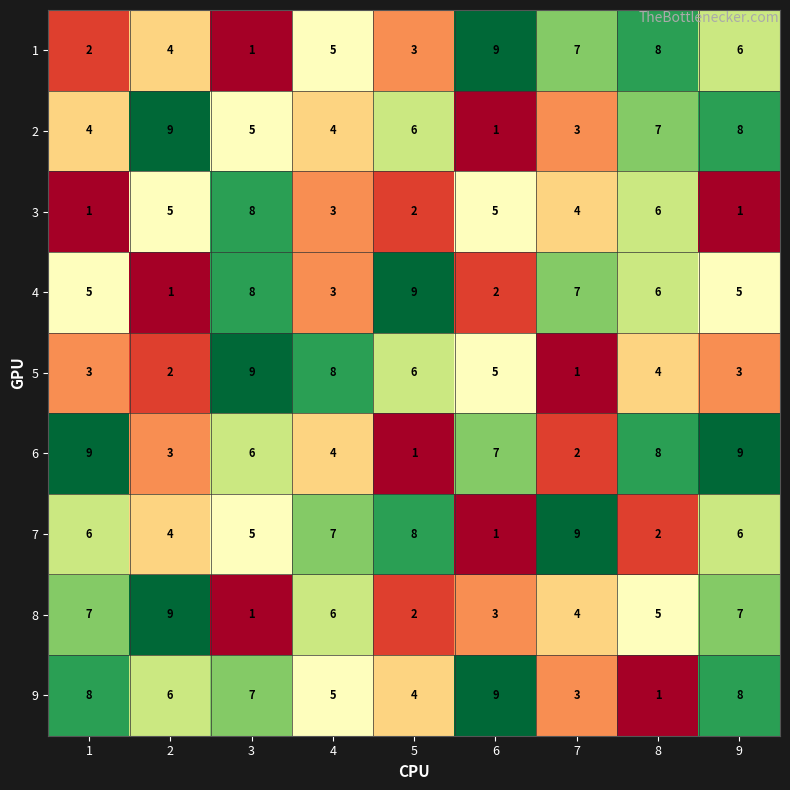

What is the highest value of the 1 series?

9